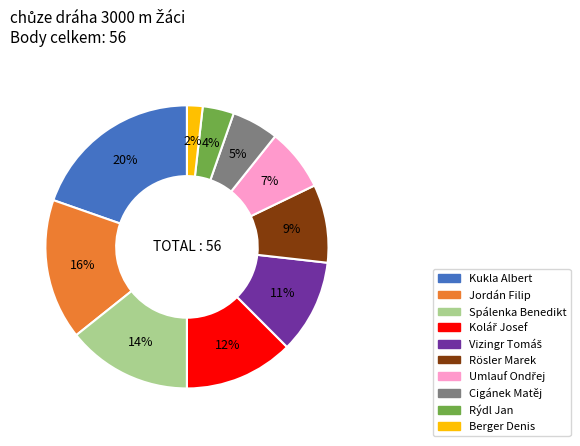

Which has a higher value, Kukla Albert or Berger Denis?

Kukla Albert